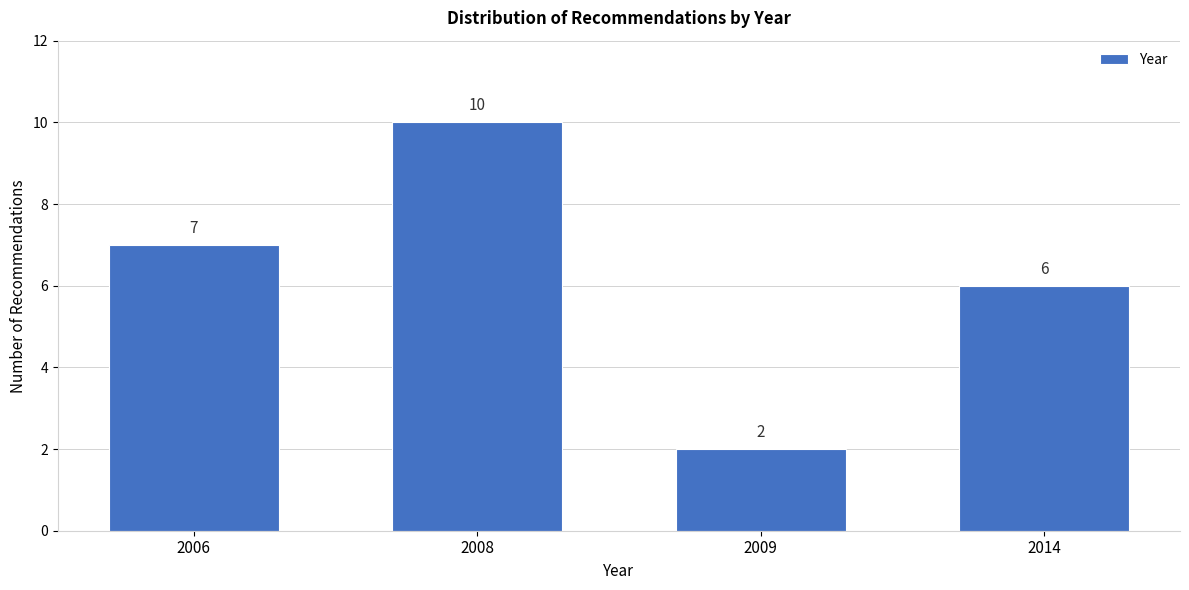

Reading right to left, extract all data points from this chart.

6	2	10	7